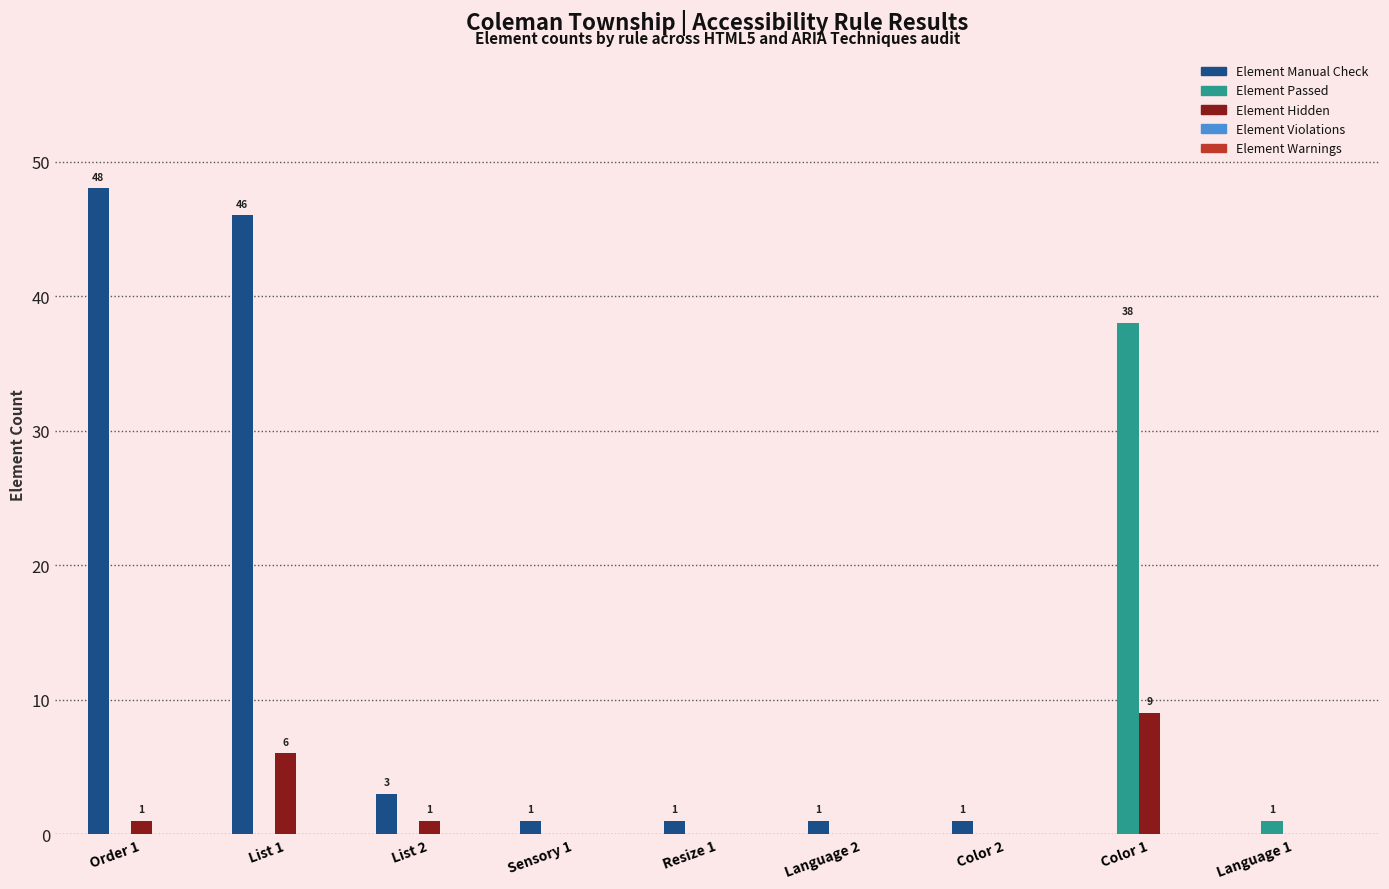

What is the maximum value for Element Manual Check?

48